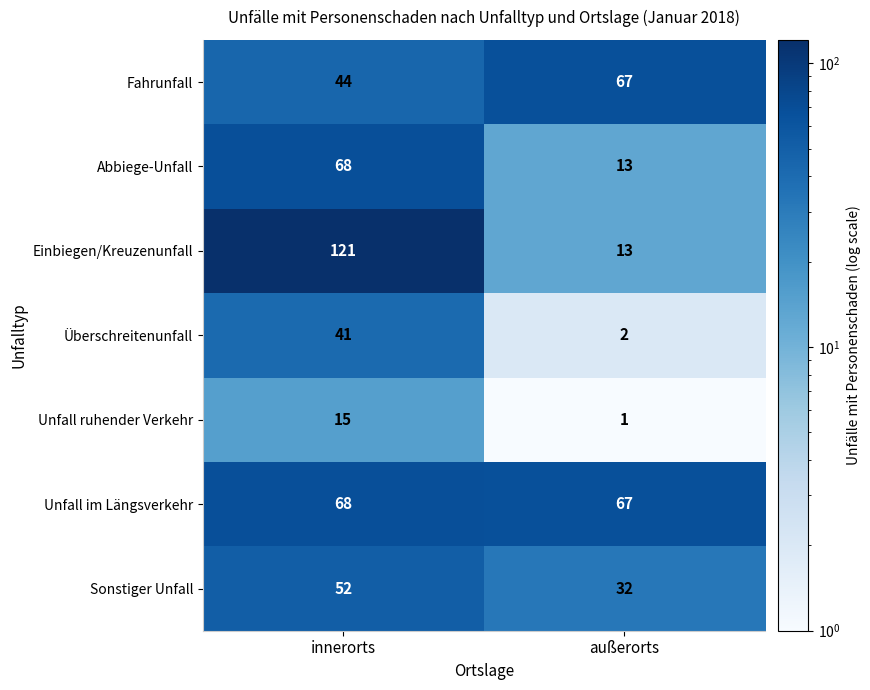

At which category is the sum across all series the highest?

innerorts